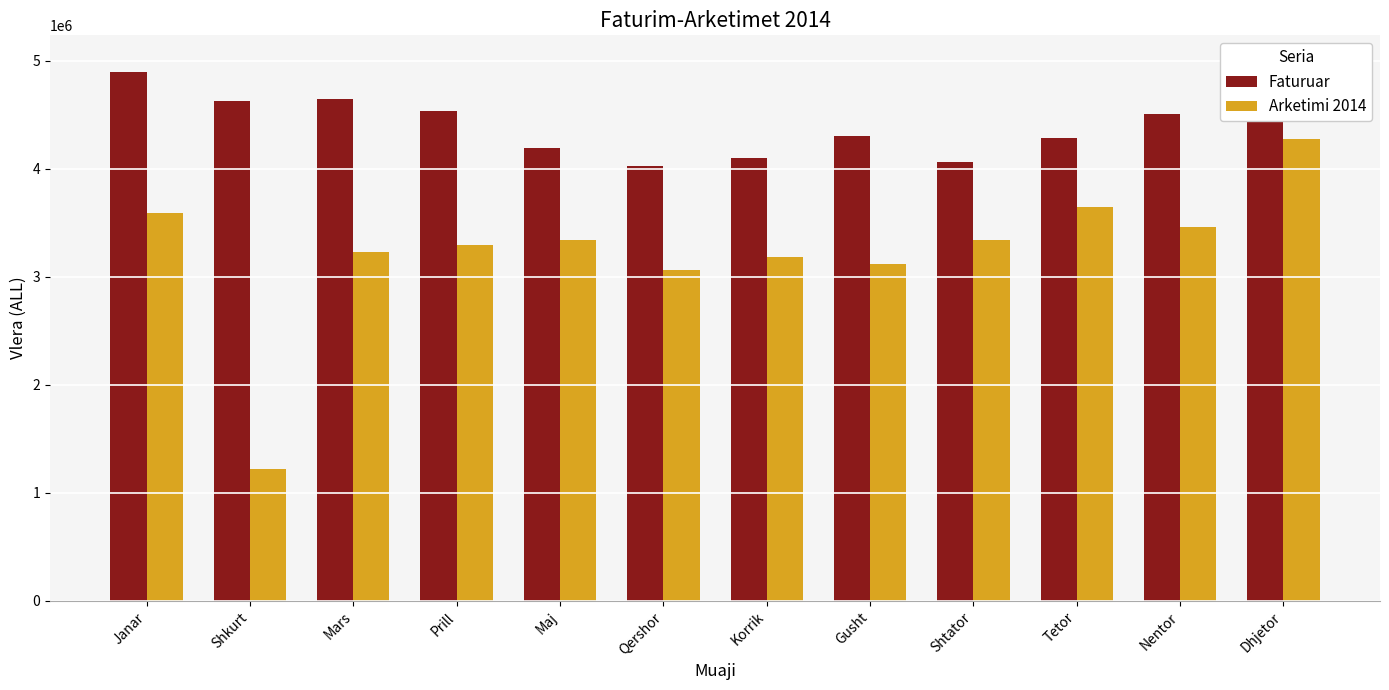

At which label does Arketimi 2014 first exceed 3343187?

Janar